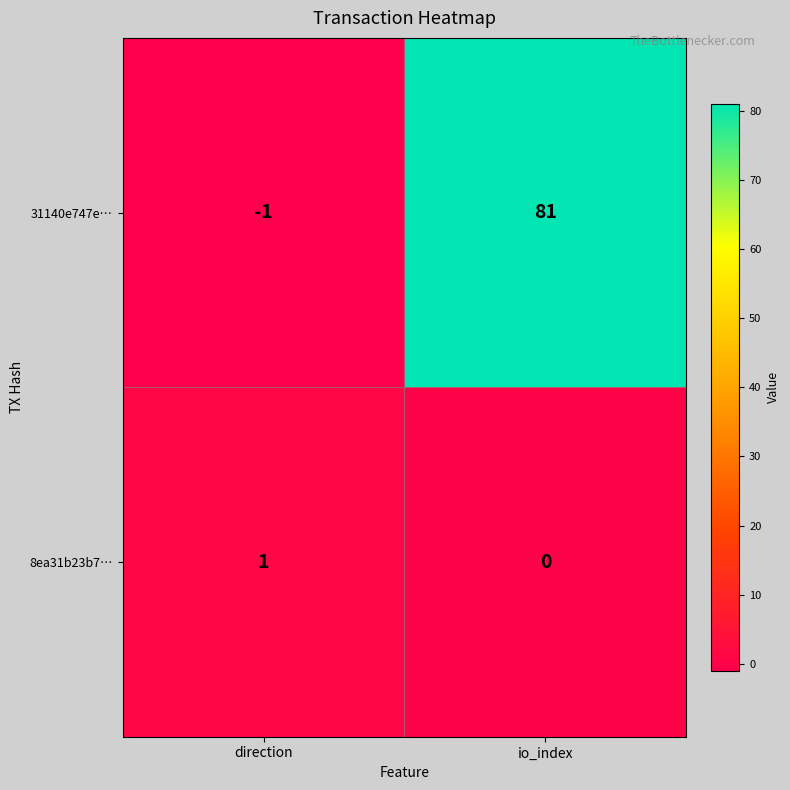

At direction, list the series in order from smallest to largest.

31140e747e…, 8ea31b23b7…